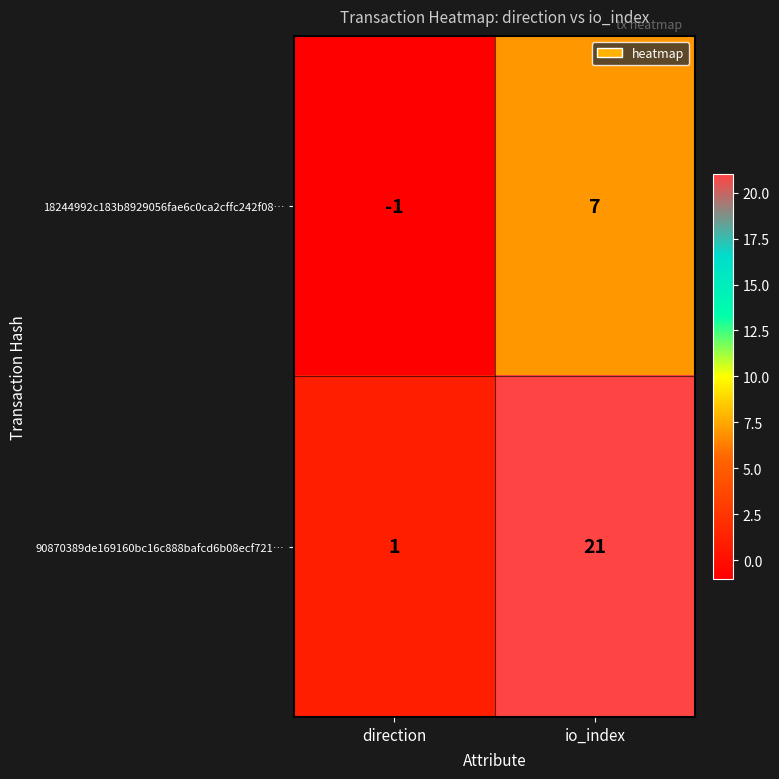

What is the difference between the 90870389de169160bc16c888bafcd6b08ecf721… values at direction and io_index?

20